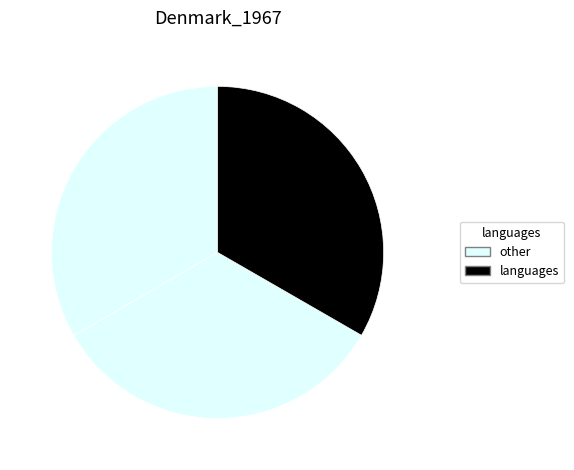

How many slices are in this pie chart?

3